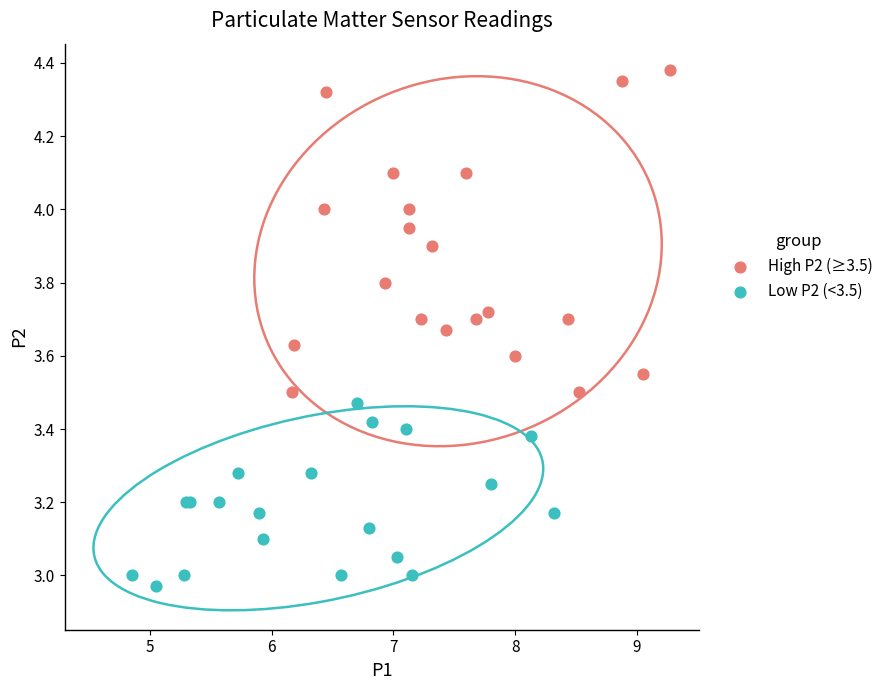

Which series reaches the maximum Y coordinate?

High P2 (≥3.5)